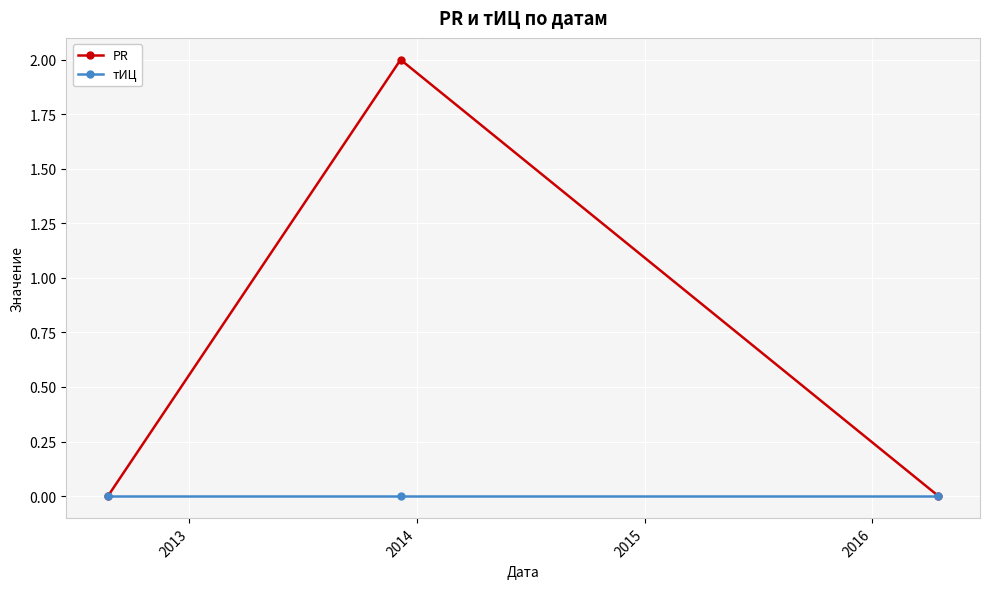

Which series has the largest total across all categories?

PR